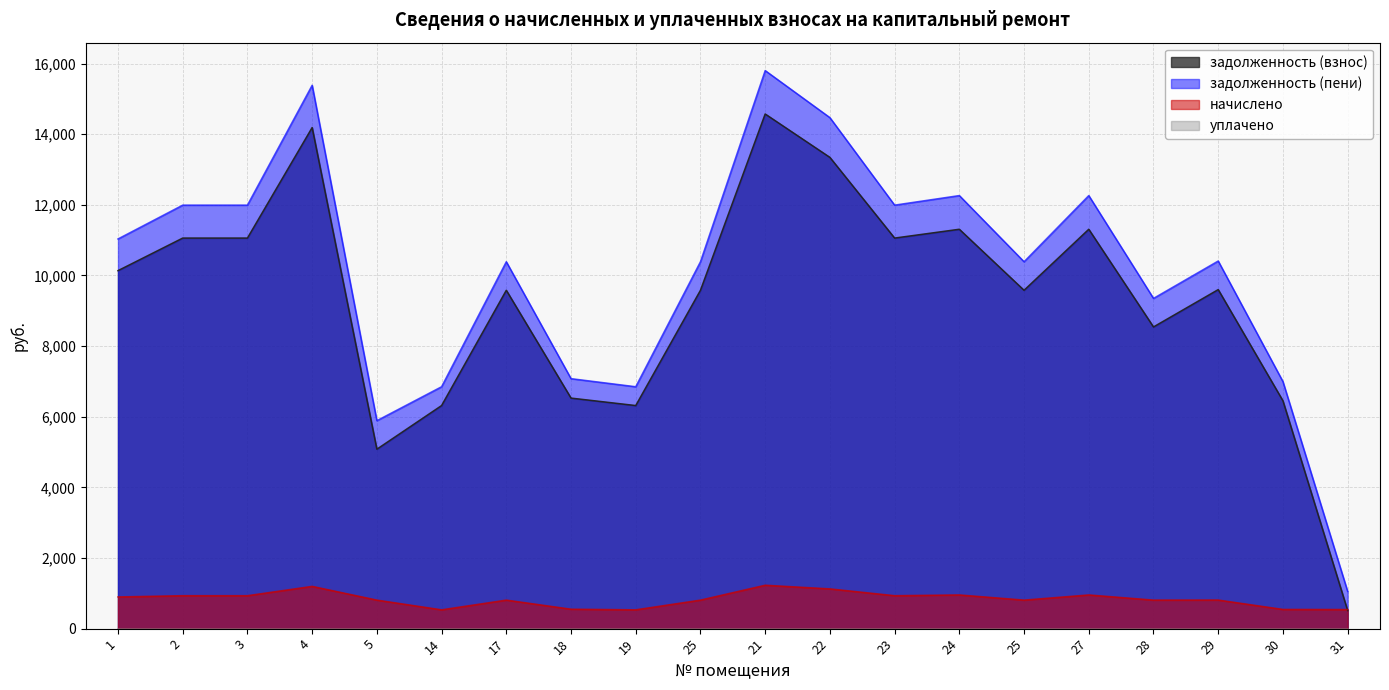

True or false: задолженность (пени) and задолженность (взнос) intersect in this chart.

False